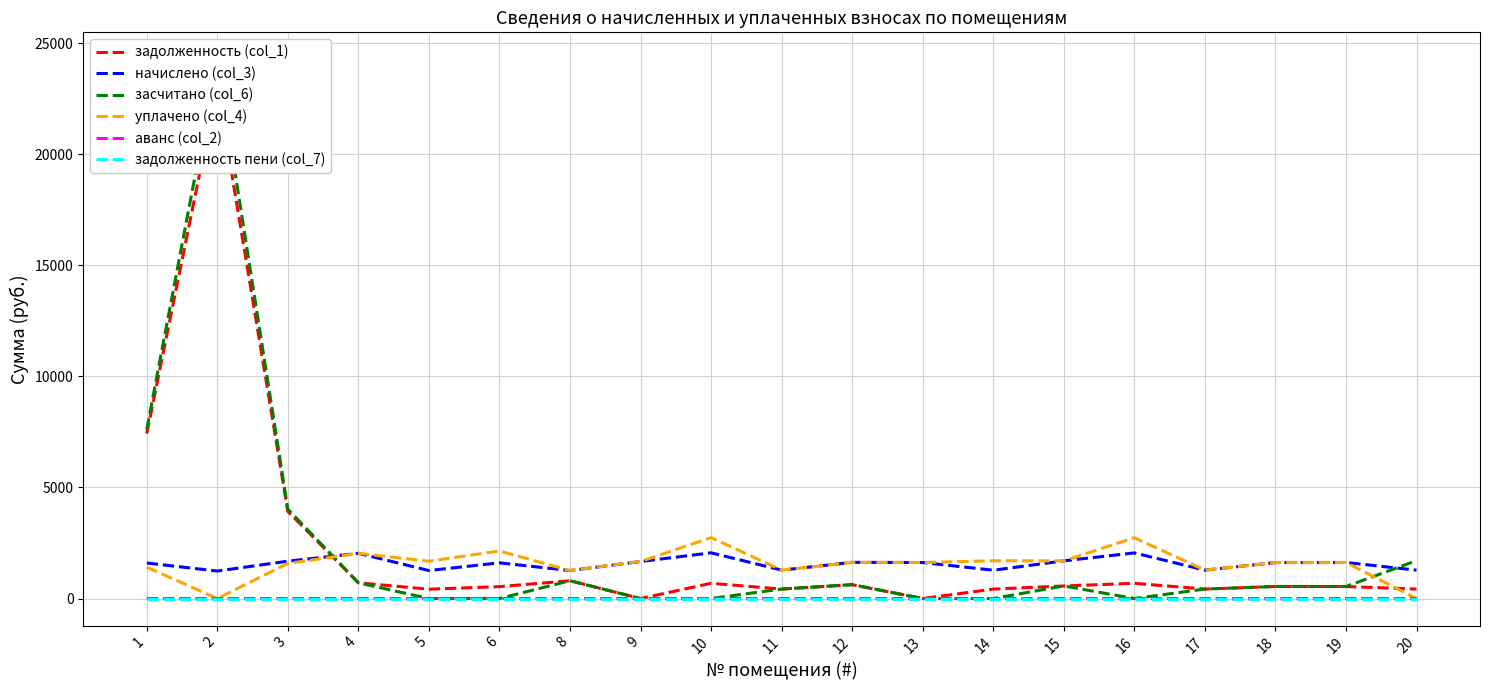

After their last crossing, which series has the higher values: засчитано (col_6) or уплачено (col_4)?

засчитано (col_6)